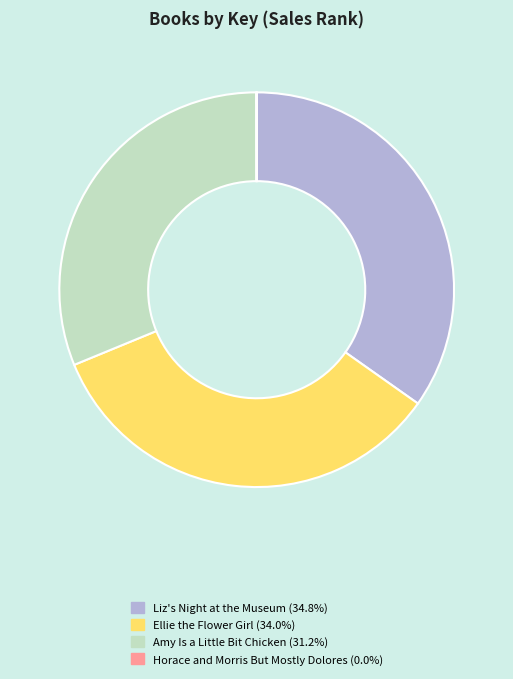

Is the sum of Amy Is a Little Bit Chicken and Ellie the Flower Girl greater than half?

Yes